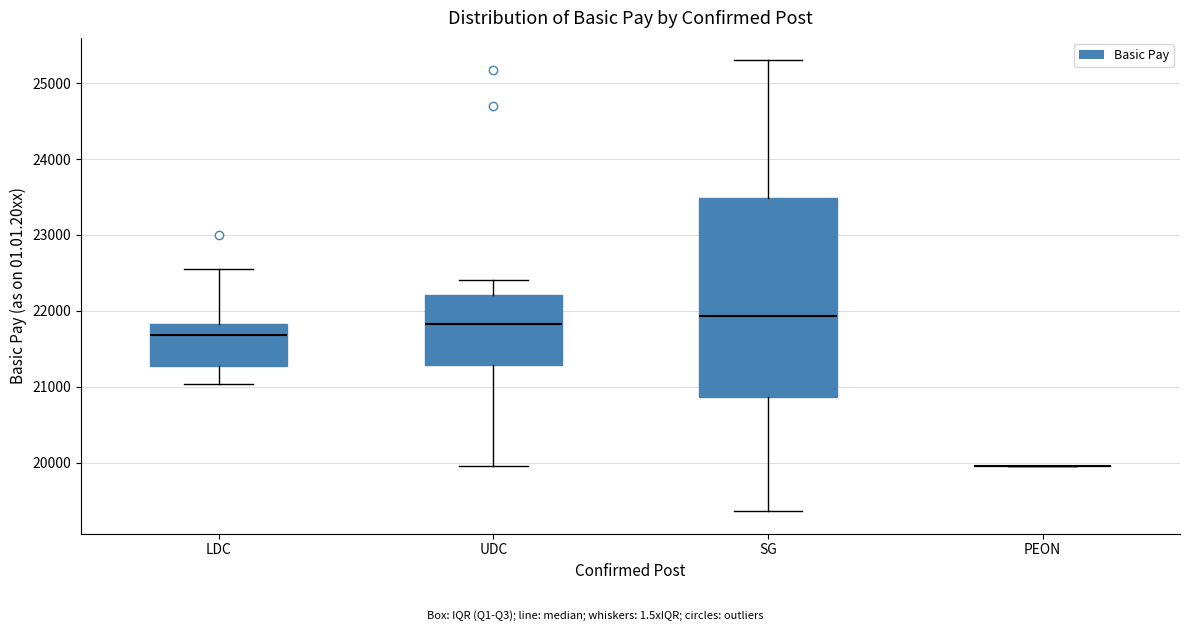

Which box is the tallest, from its lower edge to its upper edge?

SG